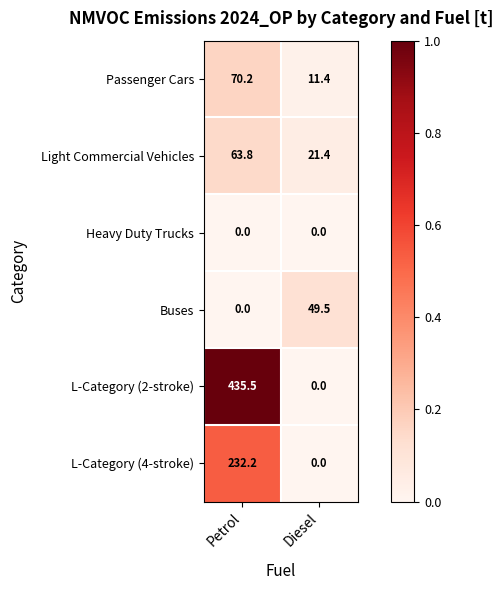

Reading left to right, extract all data points from this chart.

Passenger Cars: 70.2	11.4
Light Commercial Vehicles: 63.8	21.4
Heavy Duty Trucks: 0.0	0.0
Buses: 0.0	49.5
L-Category (2-stroke): 435.5	0.0
L-Category (4-stroke): 232.2	0.0